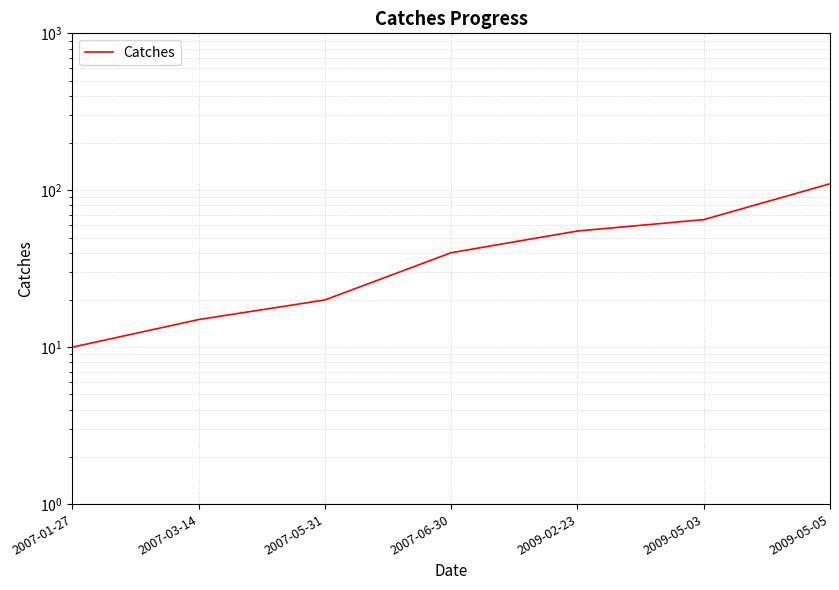

What is the difference between the values at 2007-01-27 and 2009-05-05?

100